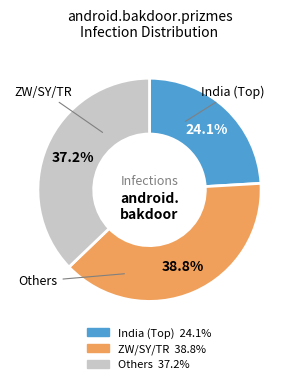

Does any single category account for the majority?

No